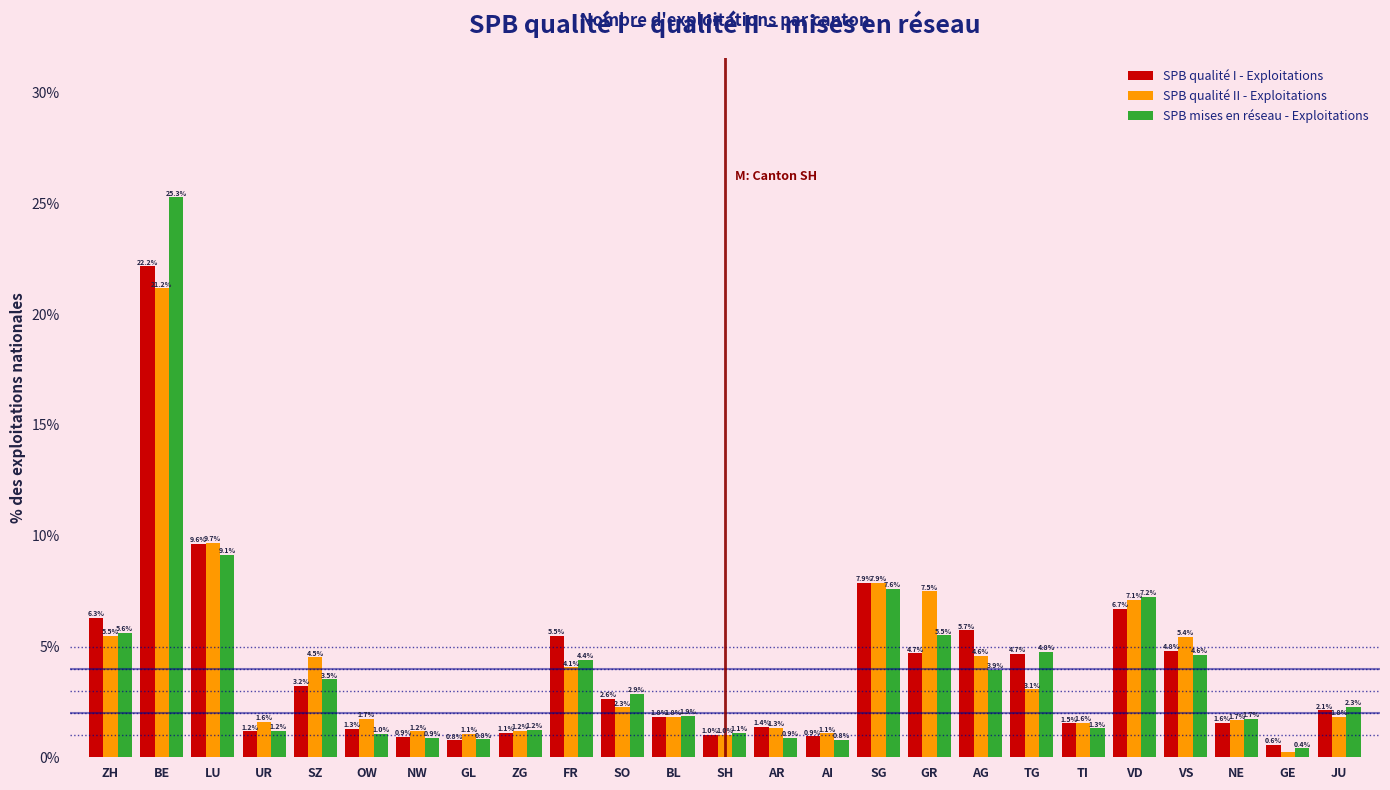

What value does the SPB mises en réseau - Exploitations series have at GL?

0.8